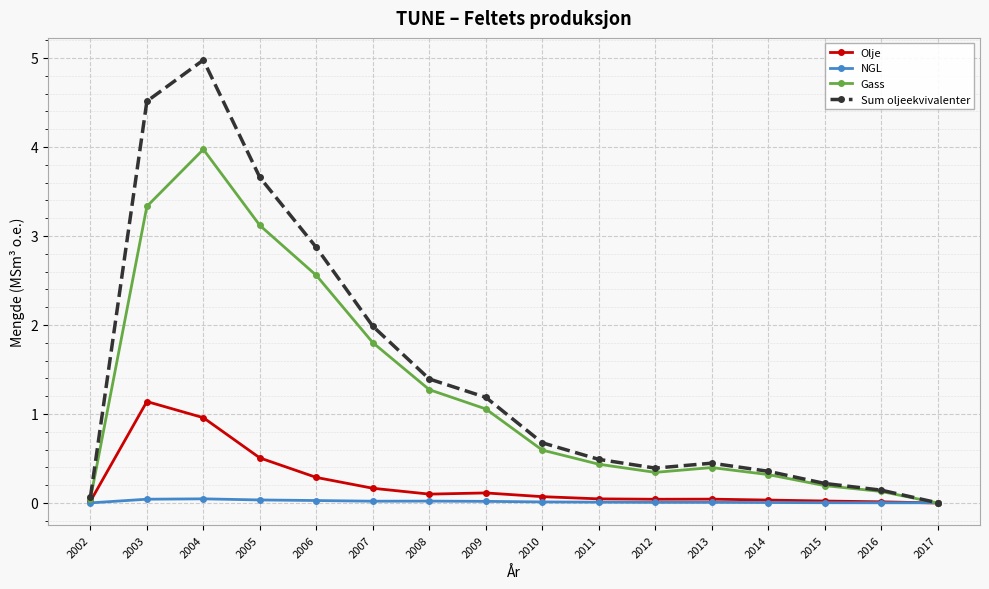

Between 2006 and 2011, which series saw the biggest shift?

Sum oljeekvivalenter